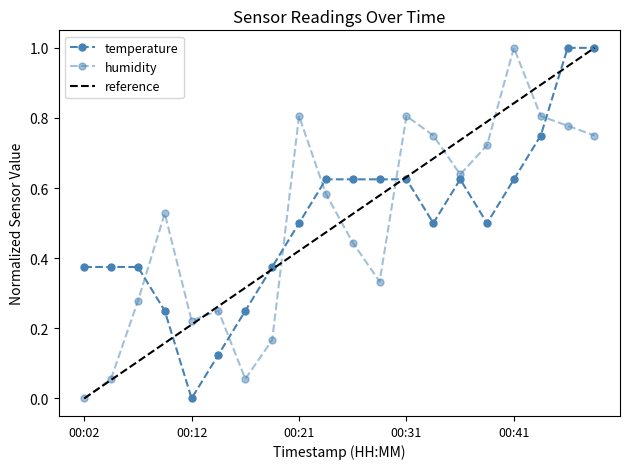

Rank the categories by temperature value from lowest to highest.

00:12, 00:14, 00:09, 00:16, 00:02, 00:04, 00:07, 00:19, 00:21, 00:34, 00:38, 00:24, 00:26, 00:29, 00:31, 00:36, 00:41, 00:43, 00:46, 00:48